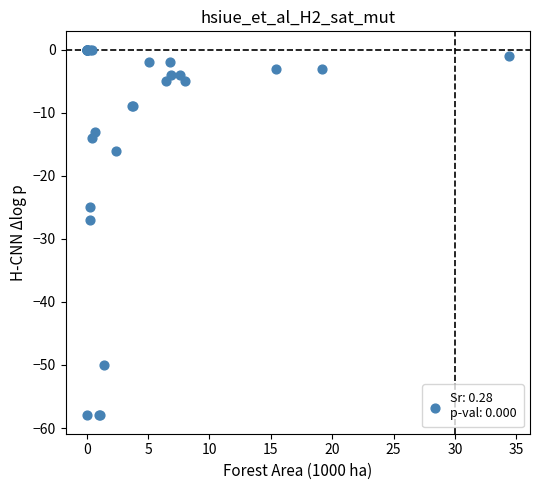

What Y value in the scatter plot is closest to -29?

-27